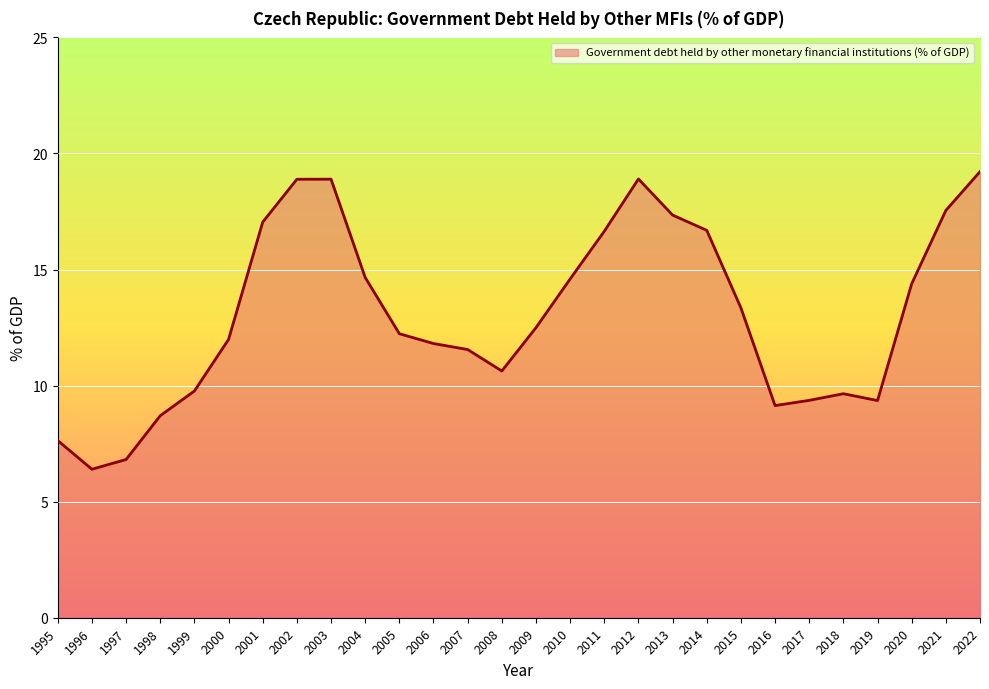

How many categories are shown in the chart?

28